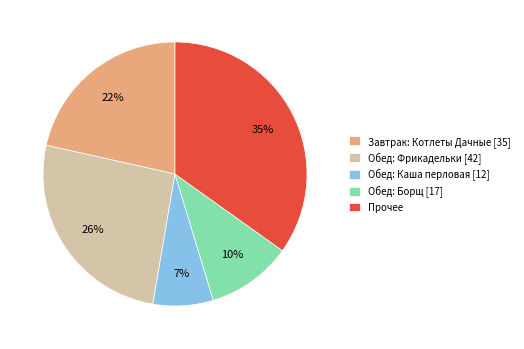

True or false: Завтрак: Котлеты Дачные [35] accounts for 10% of the total.

False